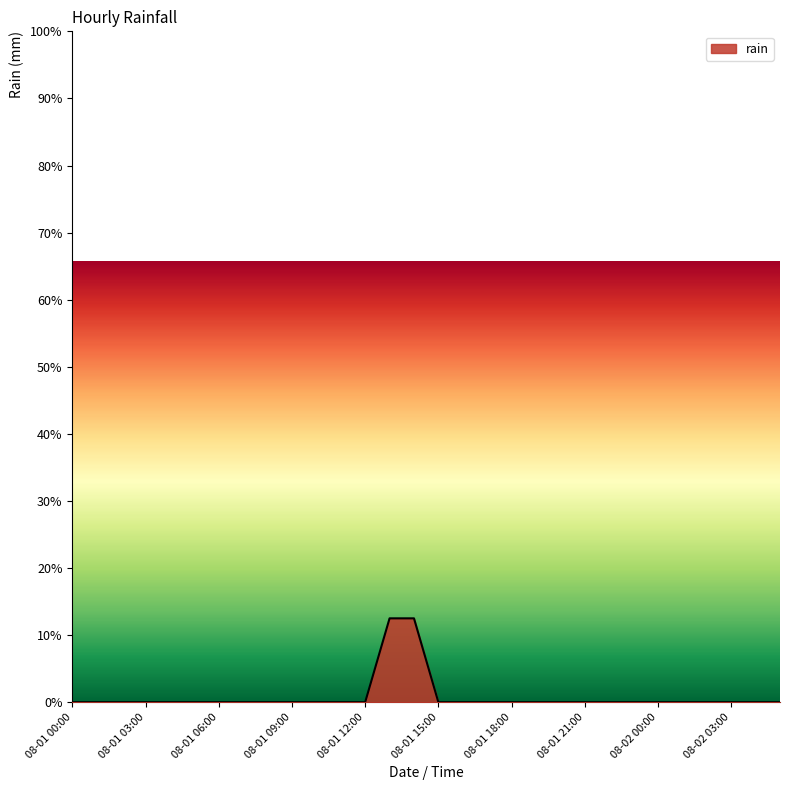

Reading left to right, extract all data points from this chart.

0.0	0.0	0.0	0.0	0.0	0.0	0.0	0.0	0.0	0.0	0.0	0.0	0.0	0.2	0.2	0.0	0.0	0.0	0.0	0.0	0.0	0.0	0.0	0.0	0.0	0.0	0.0	0.0	0.0	0.0